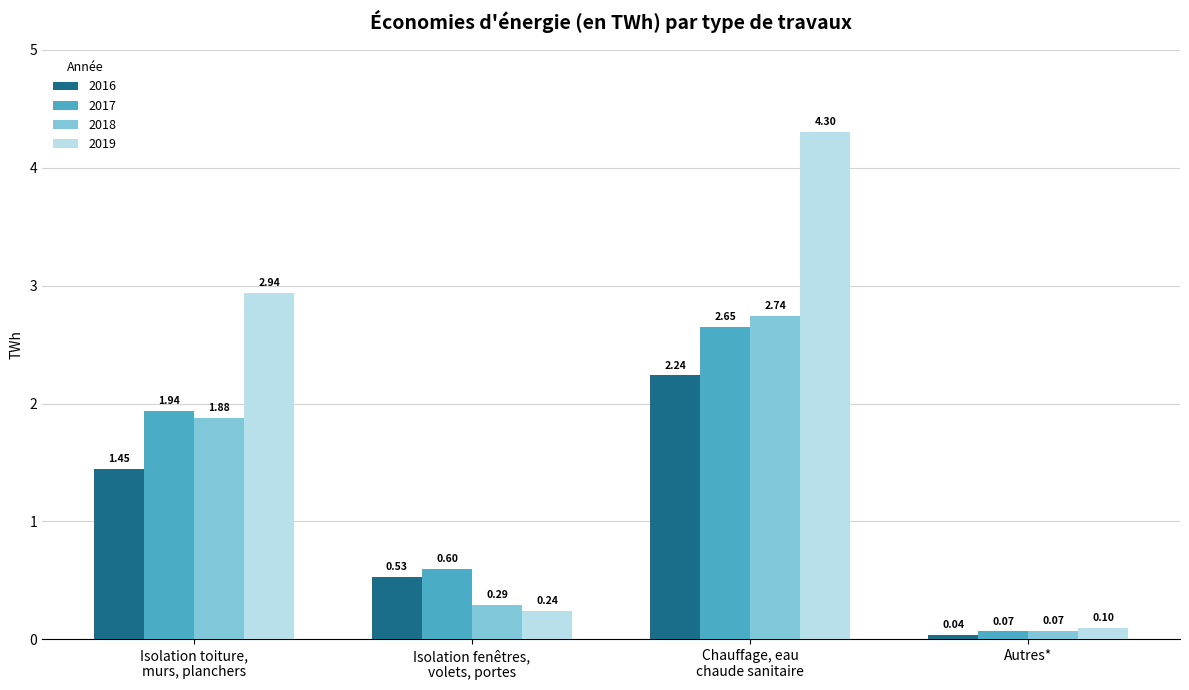

Is the value of 2018 at Isolation fenêtres,
volets, portes greater than the value of 2017 at Autres*?

Yes